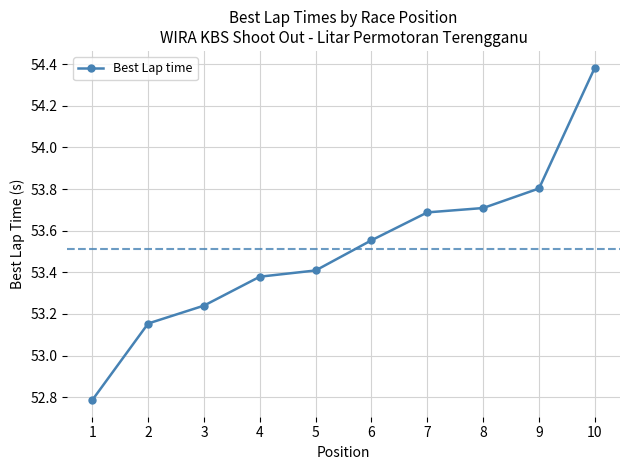

Is it true that the value at 1 is 88.7?

False